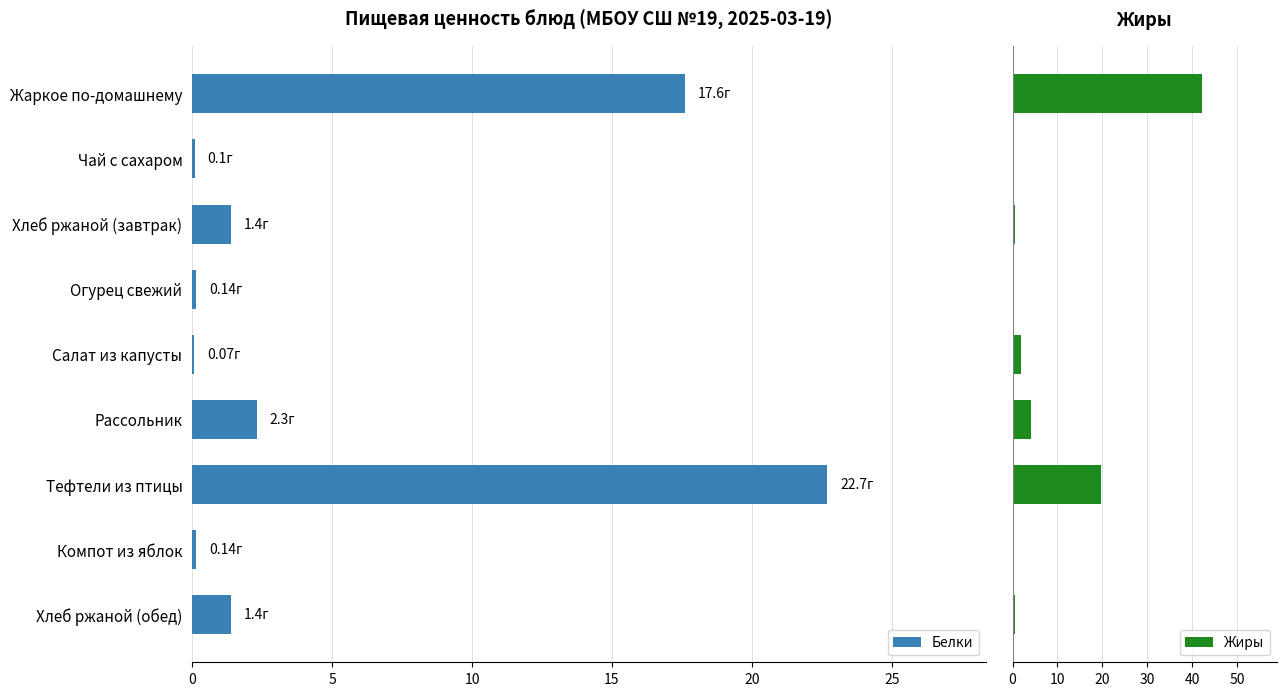

At which label does Белки reach its peak?

Тефтели из птицы